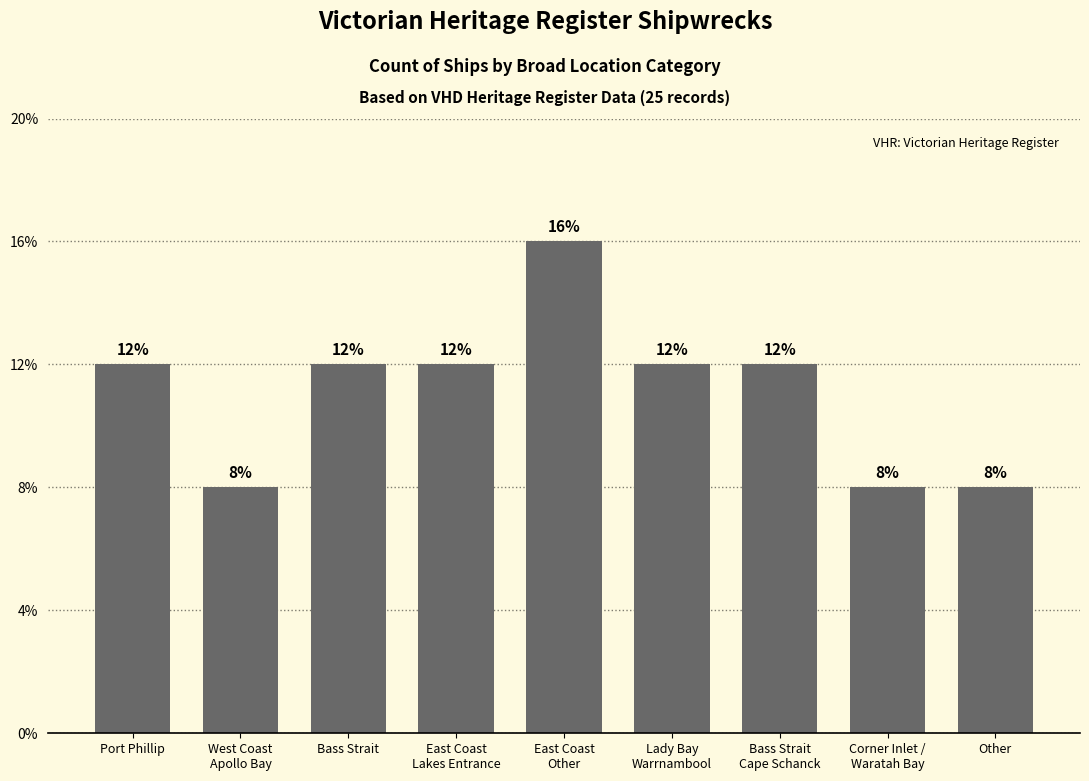

What position from the left is East Coast
Lakes Entrance?

4